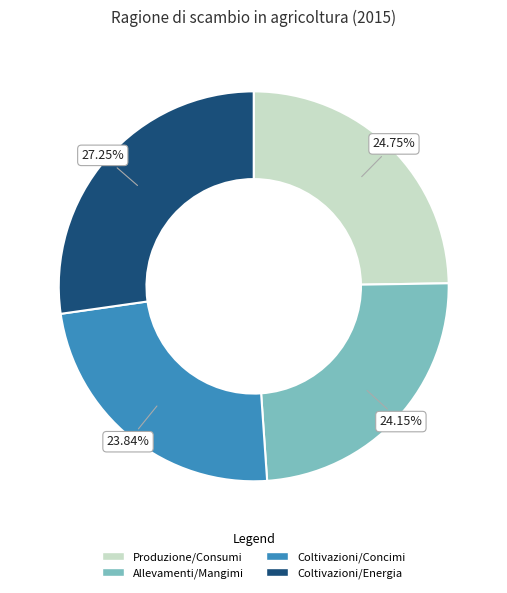

Which category has the biggest portion of the pie?

Coltivazioni/Energia